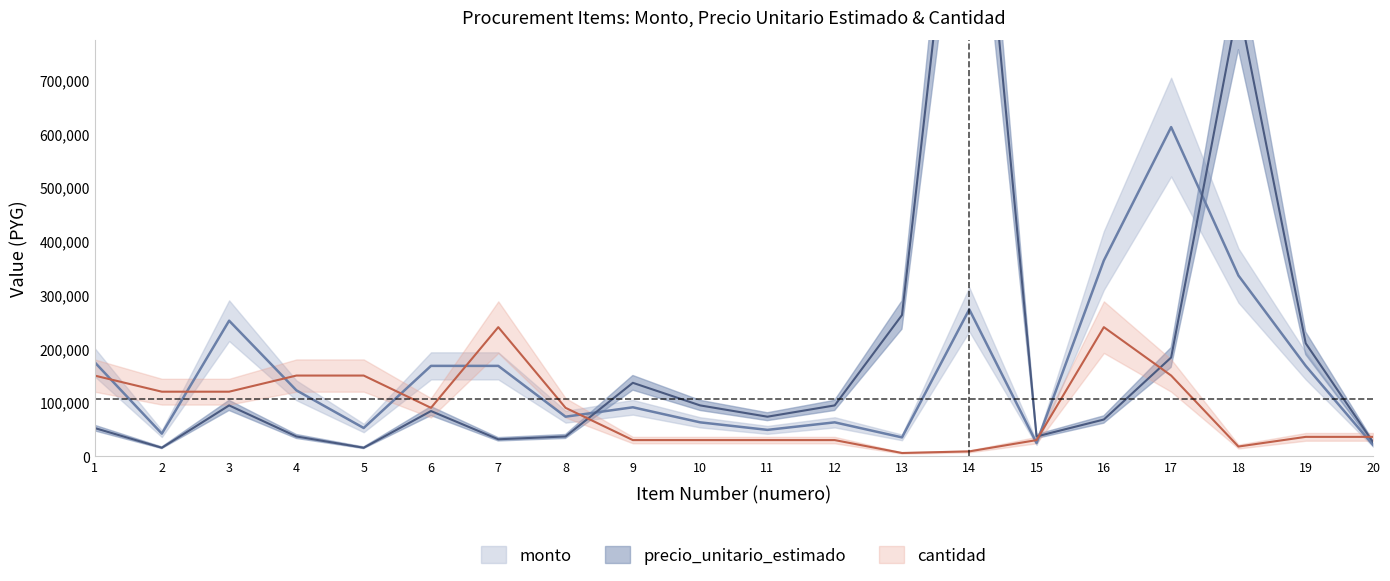

At which label is precio_unitario_estimado closest to 690375?

18